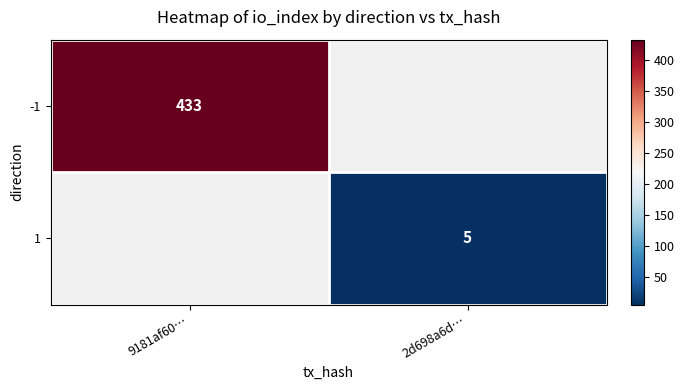

The value of -1 at 9181af60… is 433. True or false?

True